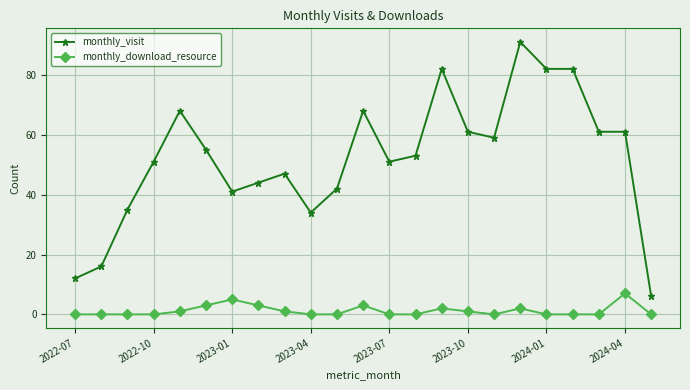

What is the value of the monthly_visit point at the 16th from the left?

61